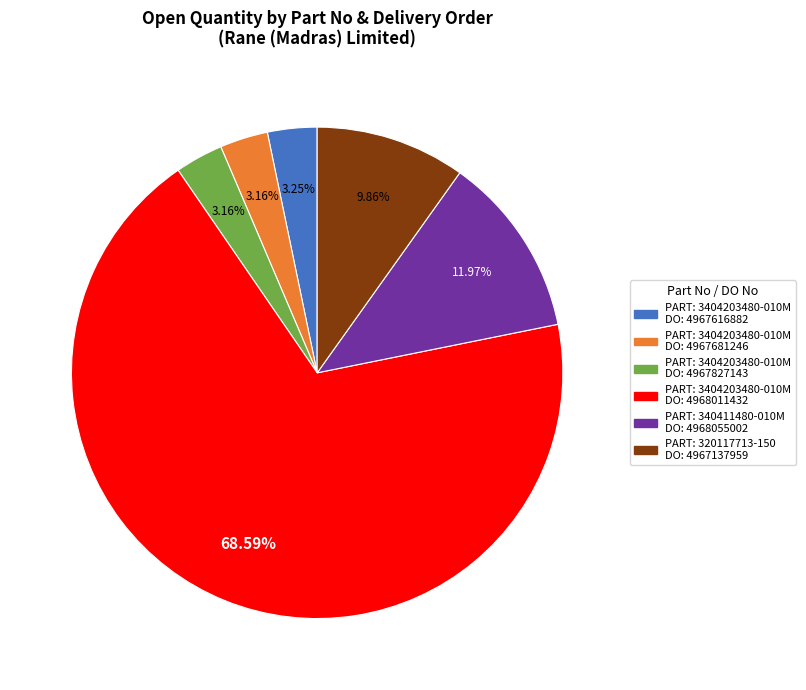

Does any single category account for the majority?

Yes